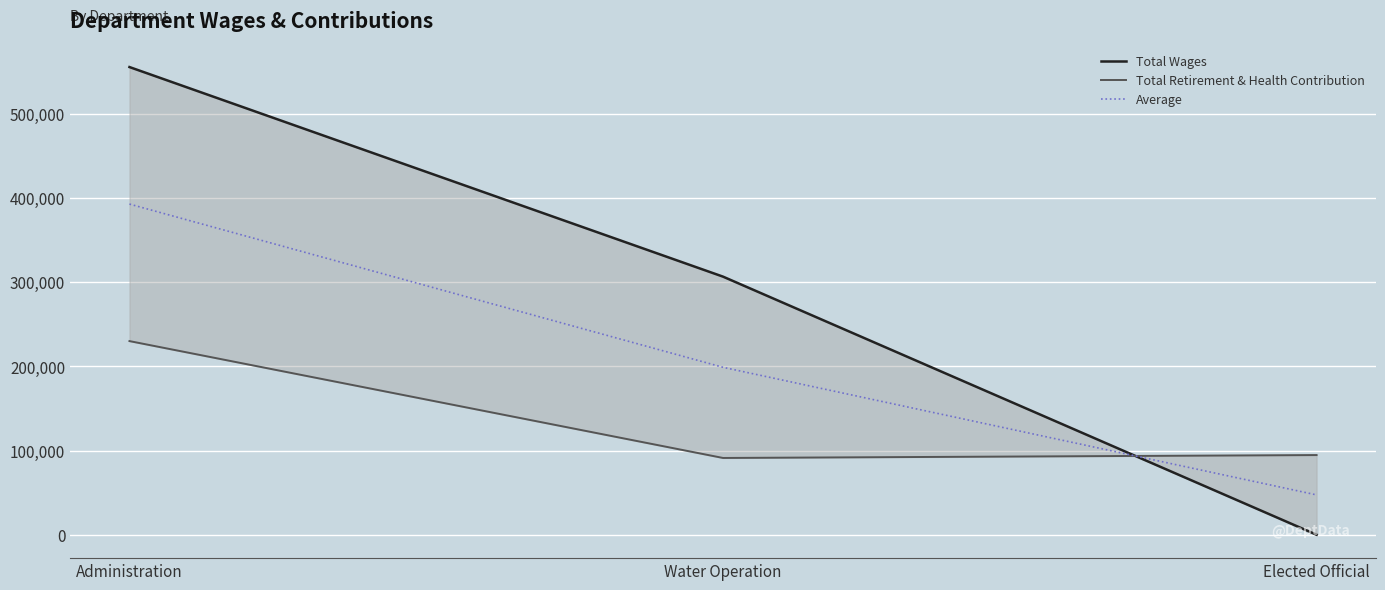

How many lines are shown in the chart?

3